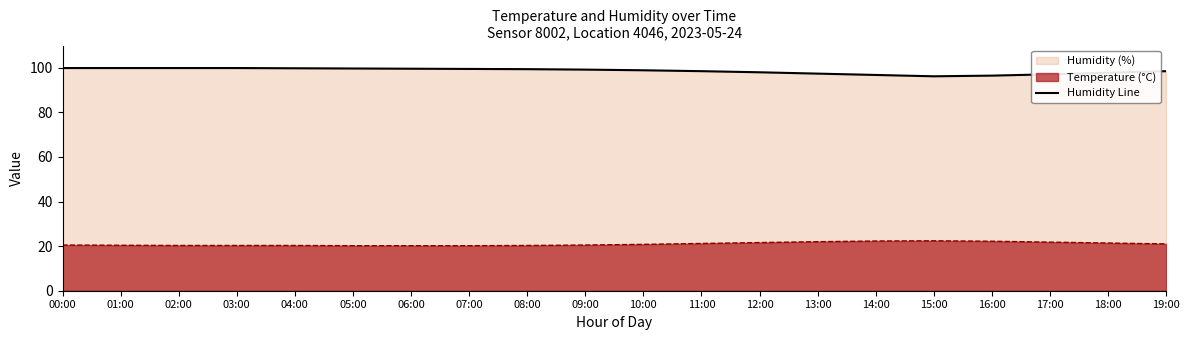

What is the label of the 19th point from the right?

01:00